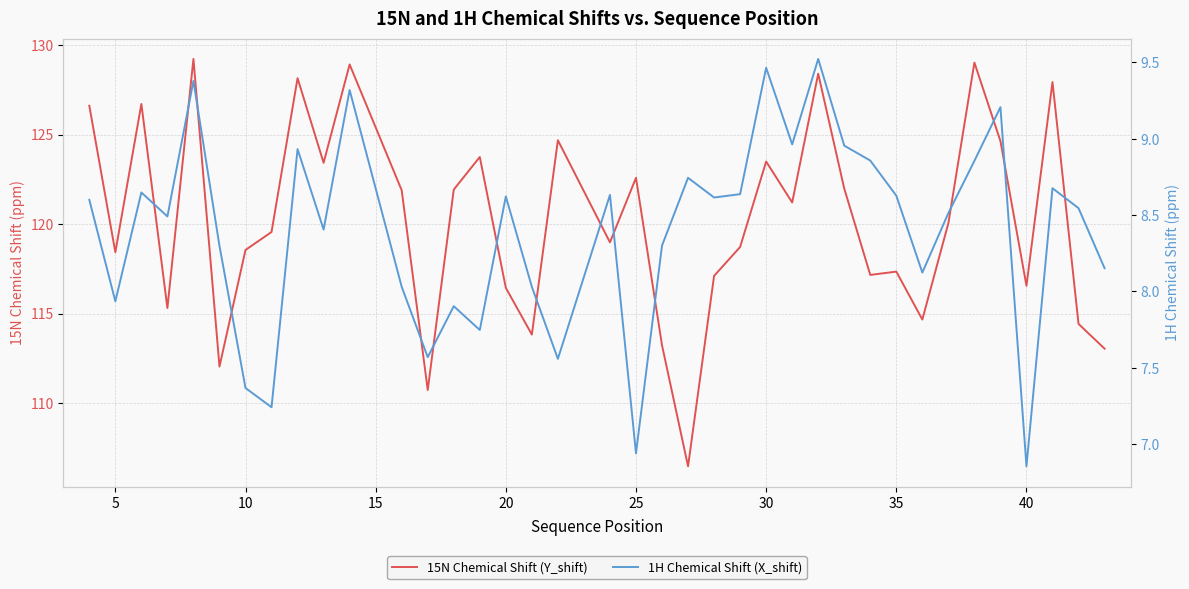

True or false: 15N Chemical Shift (Y_shift) and 1H Chemical Shift (X_shift) cross at least once.

False